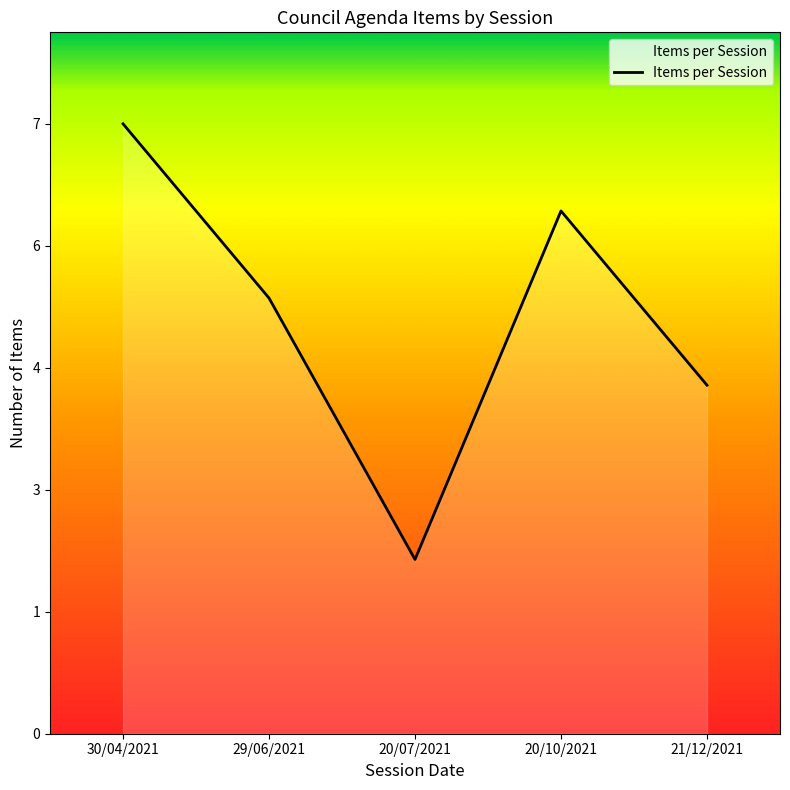

Does the chart display data point markers on the line(s)?

No